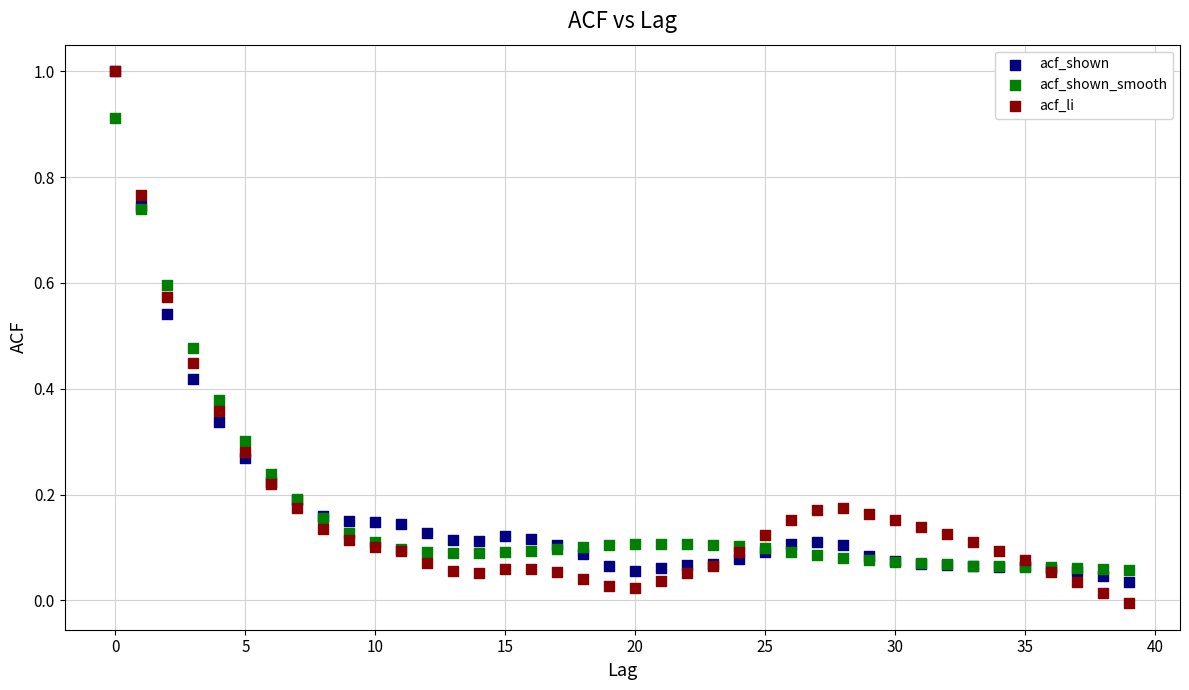

Which series contains the lowest Y value?

acf_li